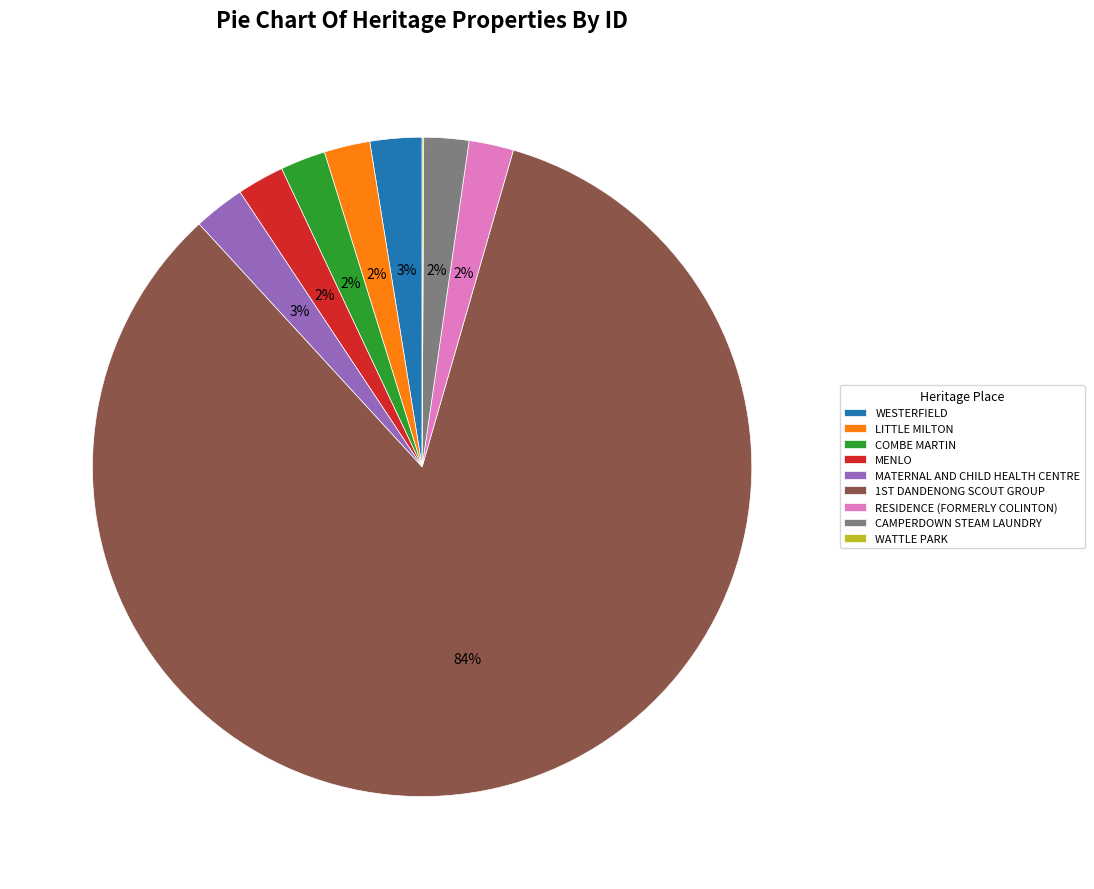

The COMBE MARTIN slice represents 2% of the pie. True or false?

True